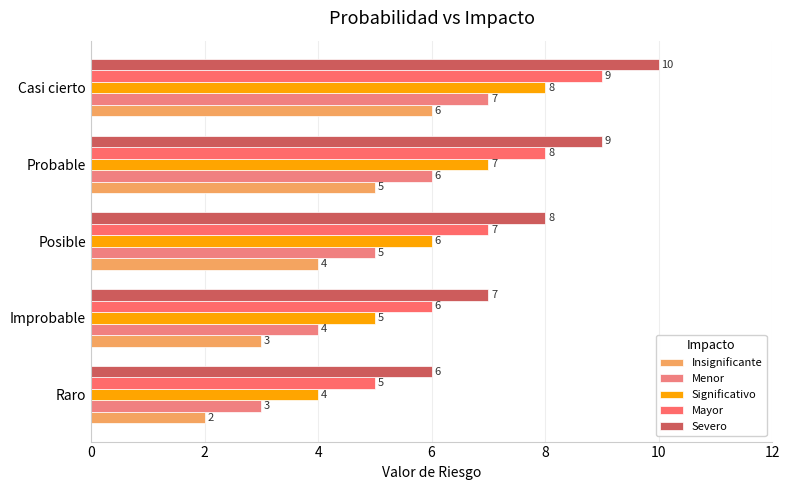

How many data points does each series have?

5